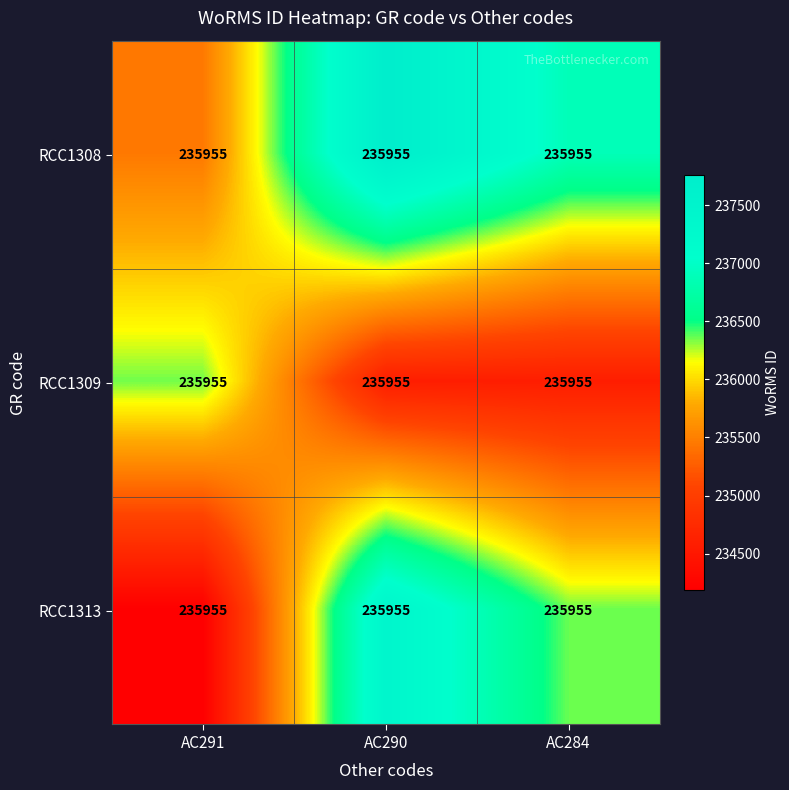

At AC290, list the series in order from smallest to largest.

RCC1309, RCC1313, RCC1308